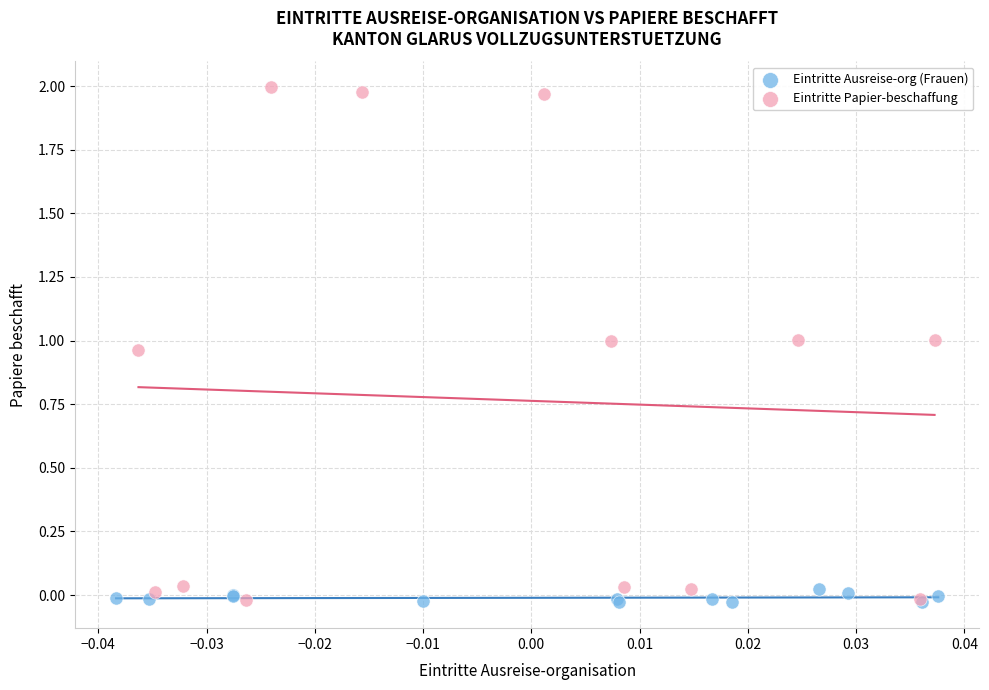

Which series reaches the maximum Y coordinate?

Eintritte Papier-beschaffung